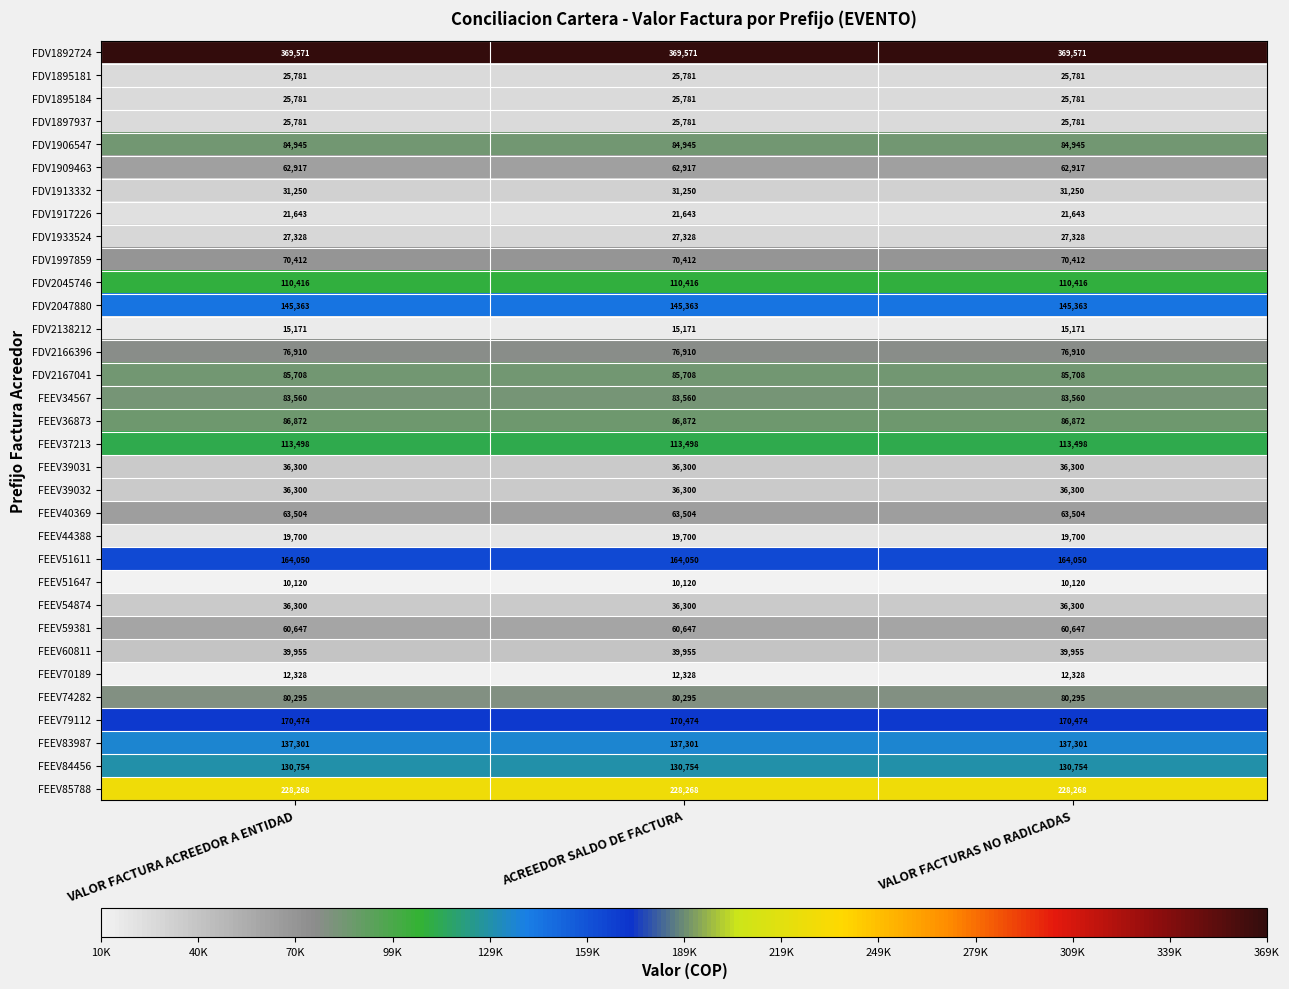

What is the total value across all series at ACREEDOR SALDO DE FACTURA?

2689203